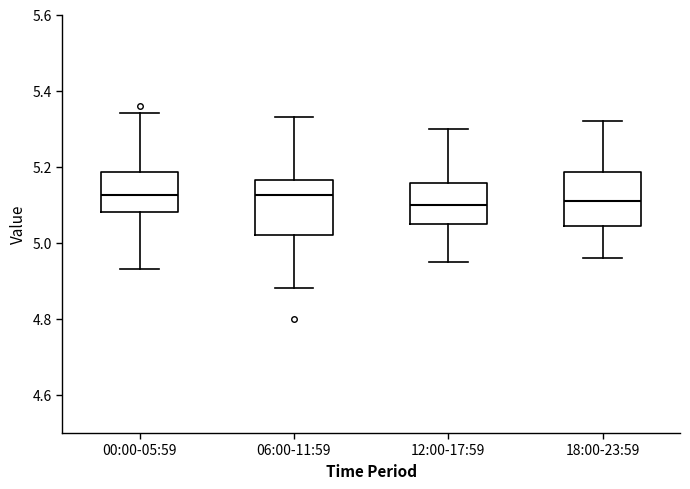

Reading left to right, transcribe this box plot: for each box, give where its median line is, the range the box spans, and where its two whiskers end, as read against the y-axis. The values are not printed on the chart, so give them approximately, as read against the axis.

00:00-05:59: median 5.12, box 5.08 to 5.18, whiskers 4.94 to 5.34
06:00-11:59: median 5.12, box 5.02 to 5.16, whiskers 4.88 to 5.34
12:00-17:59: median 5.10, box 5.06 to 5.16, whiskers 4.96 to 5.30
18:00-23:59: median 5.12, box 5.04 to 5.18, whiskers 4.96 to 5.32